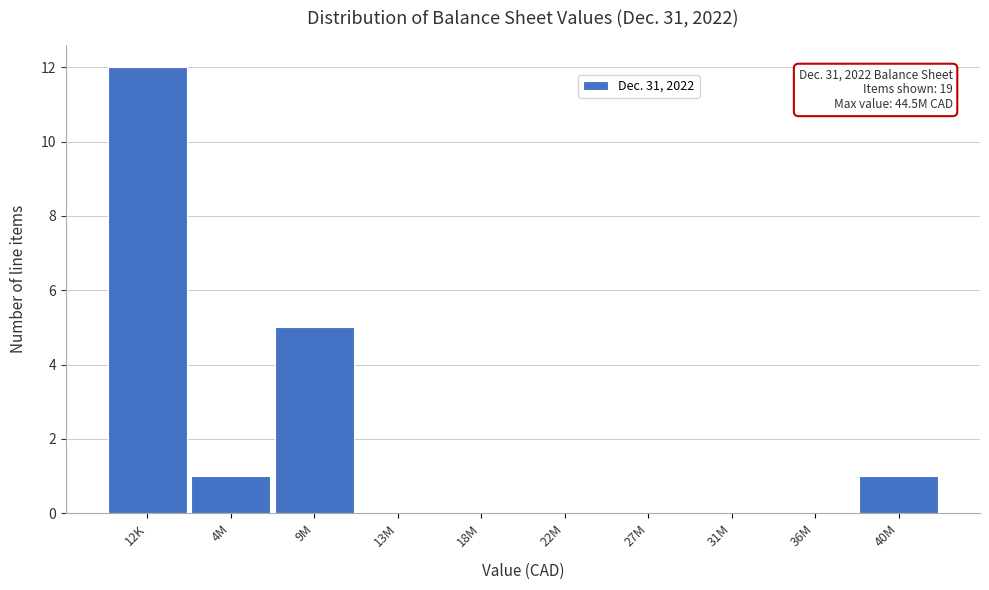

Reading left to right, what are all the values shown in this chart?

12K=12	4M=1	9M=5	13M=0	18M=0	22M=0	27M=0	31M=0	36M=0	40M=1